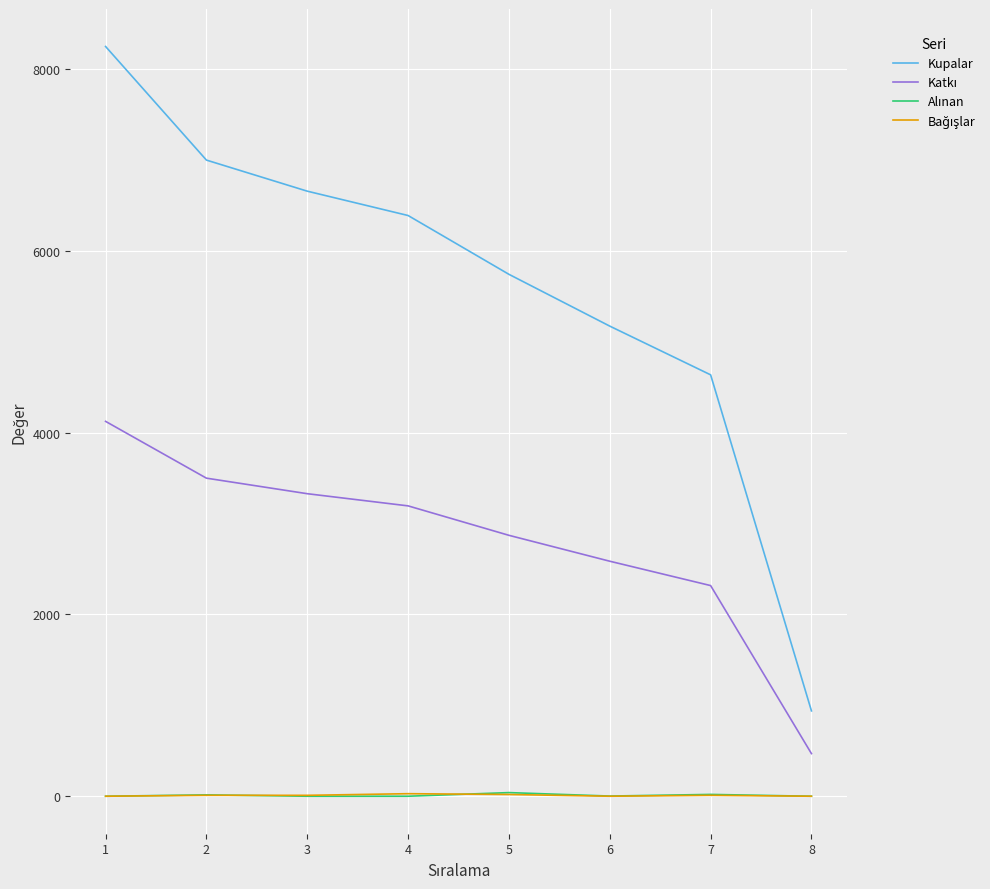

Which series changed the most between 2 and 5?

Kupalar